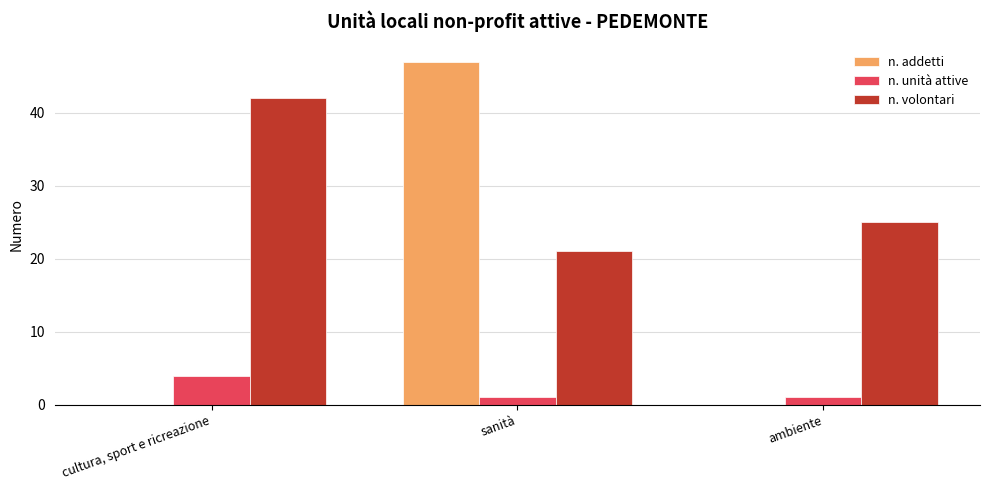

How many distinct data groups are displayed?

3